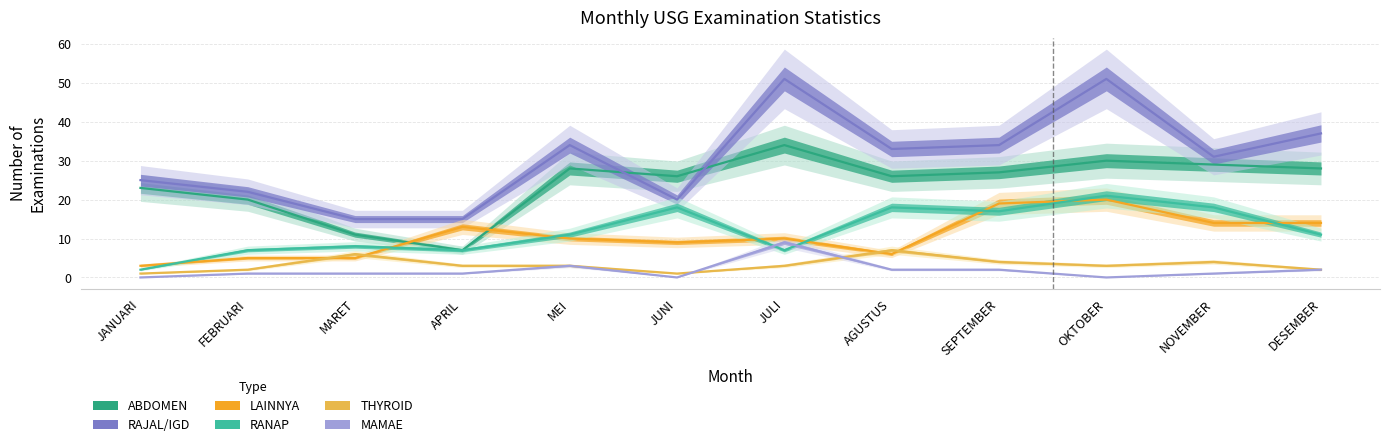

How many interior local peaks does the THYROID series have?

3